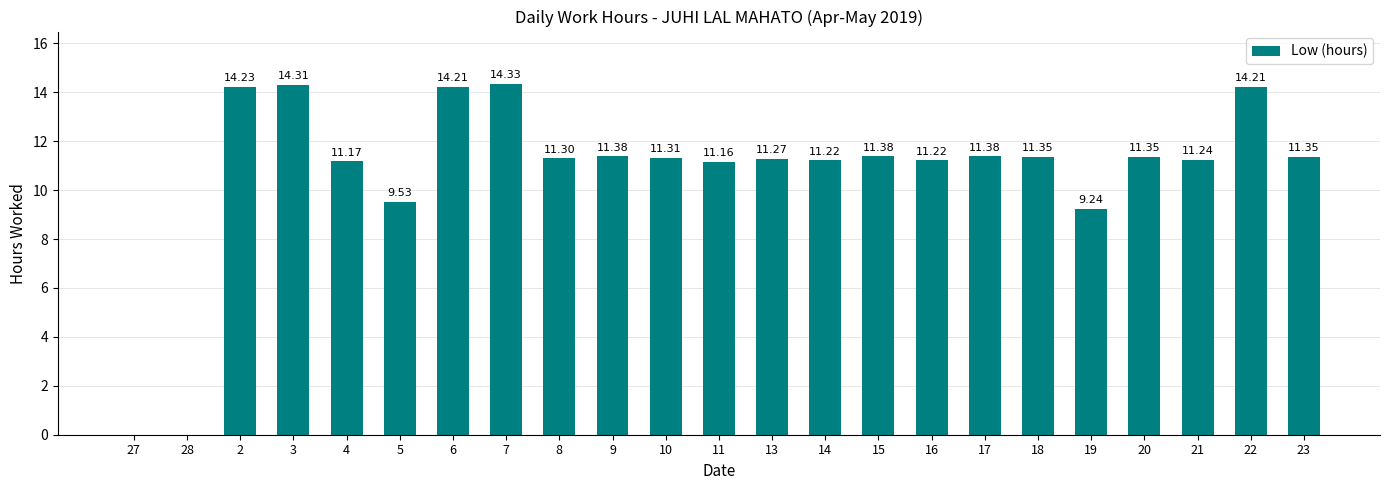

Is it true that the value at 22 is 14.2?

True